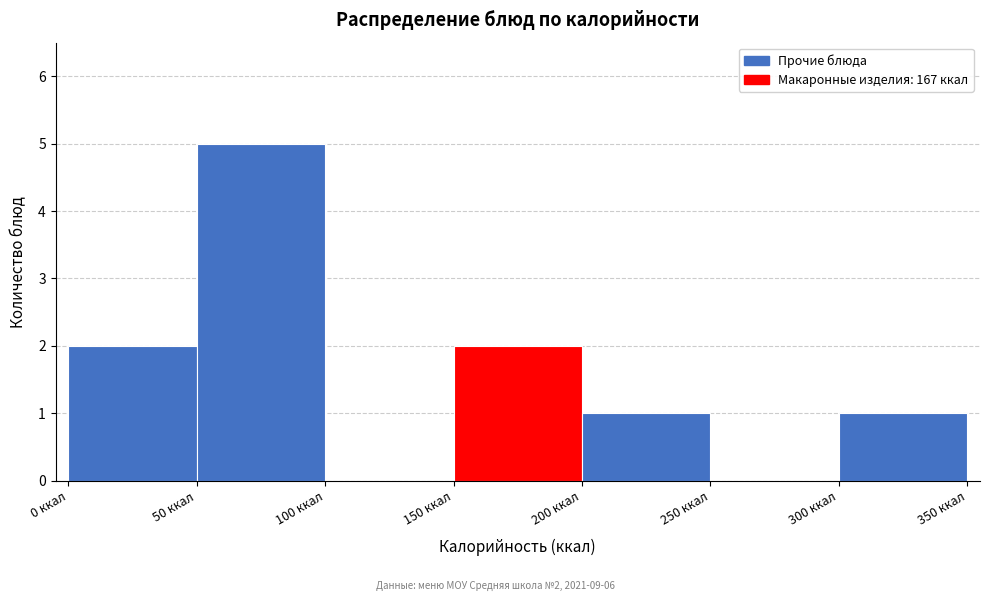

Which range on the x-axis has the tallest bar?

50 to 100